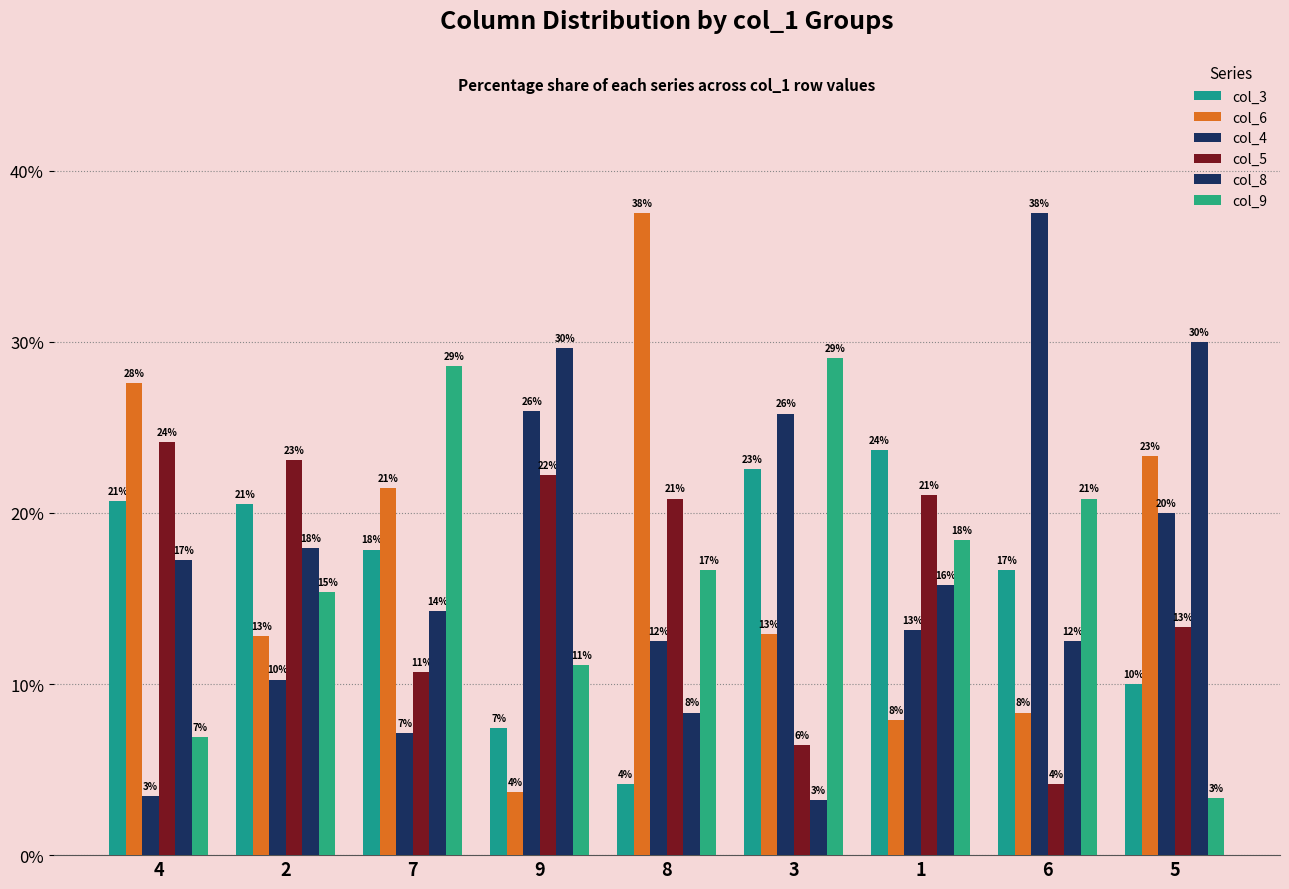

Are the bars horizontal?

No